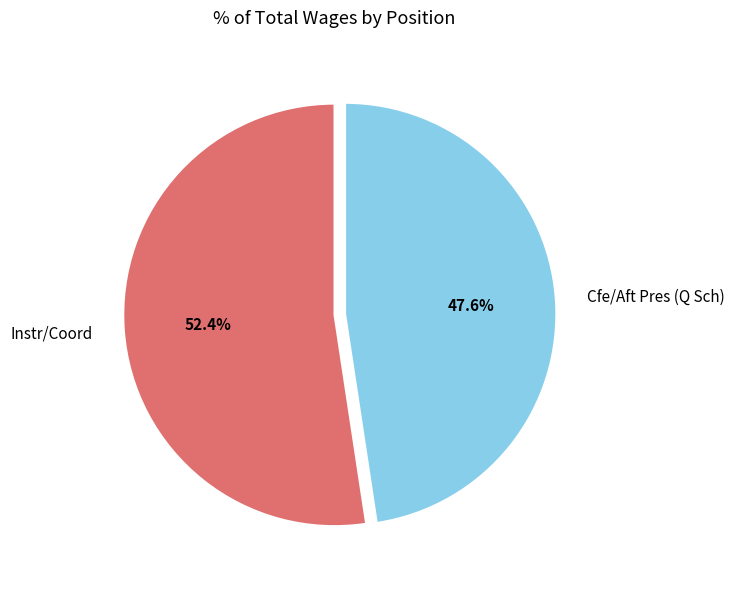

Does Cfe/Aft Pres (Q Sch) account for over 50% of the chart?

No